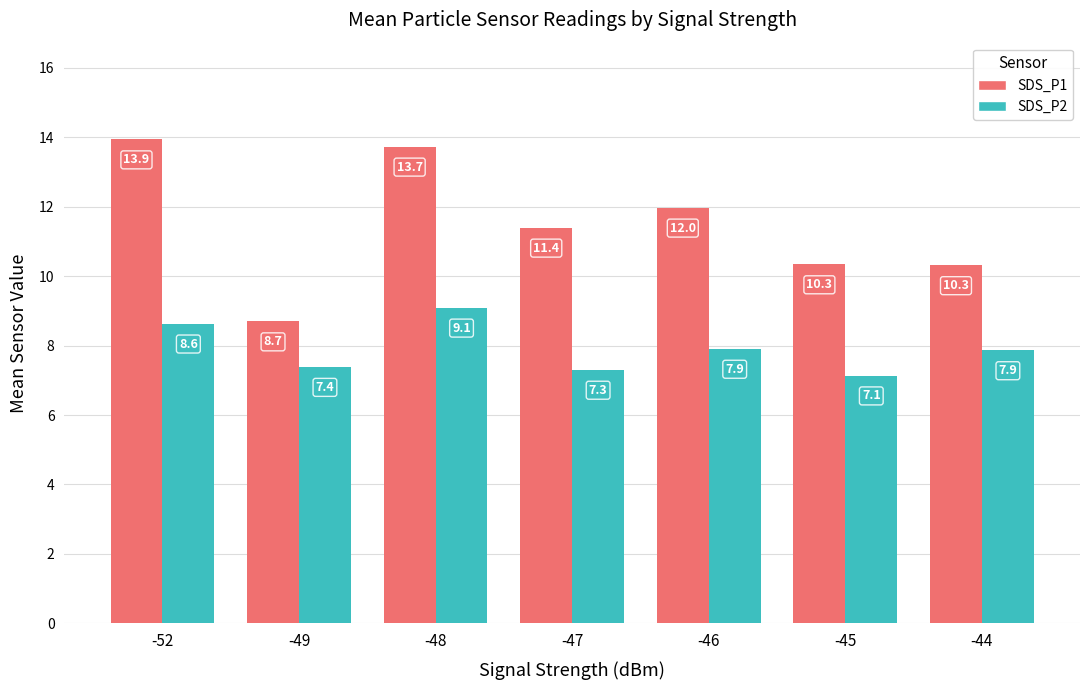

What are all the series names shown in the legend?

SDS_P1, SDS_P2